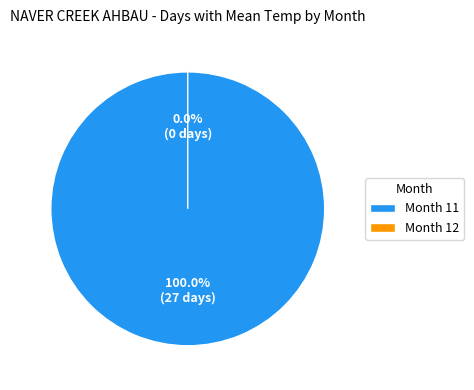

True or false: 12 accounts for 9% of the total.

False